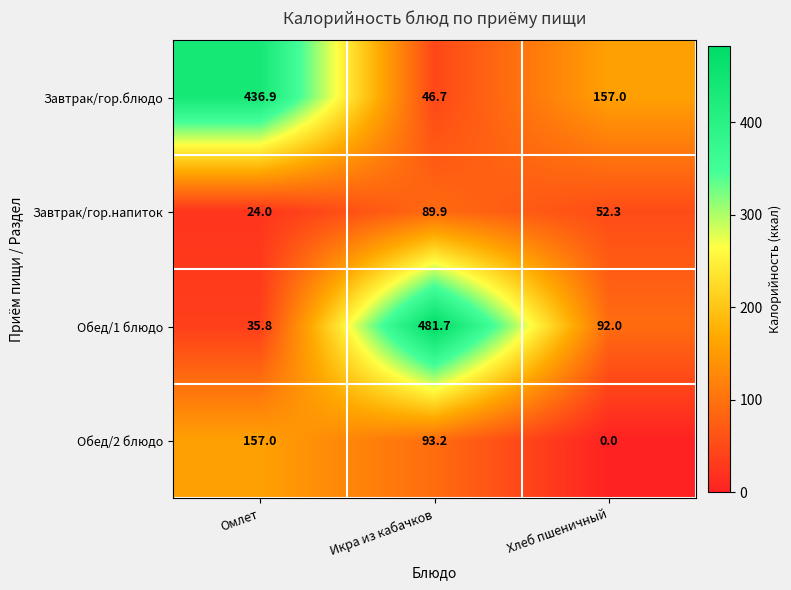

Which category has the lowest value across all series?

Хлеб пшеничный